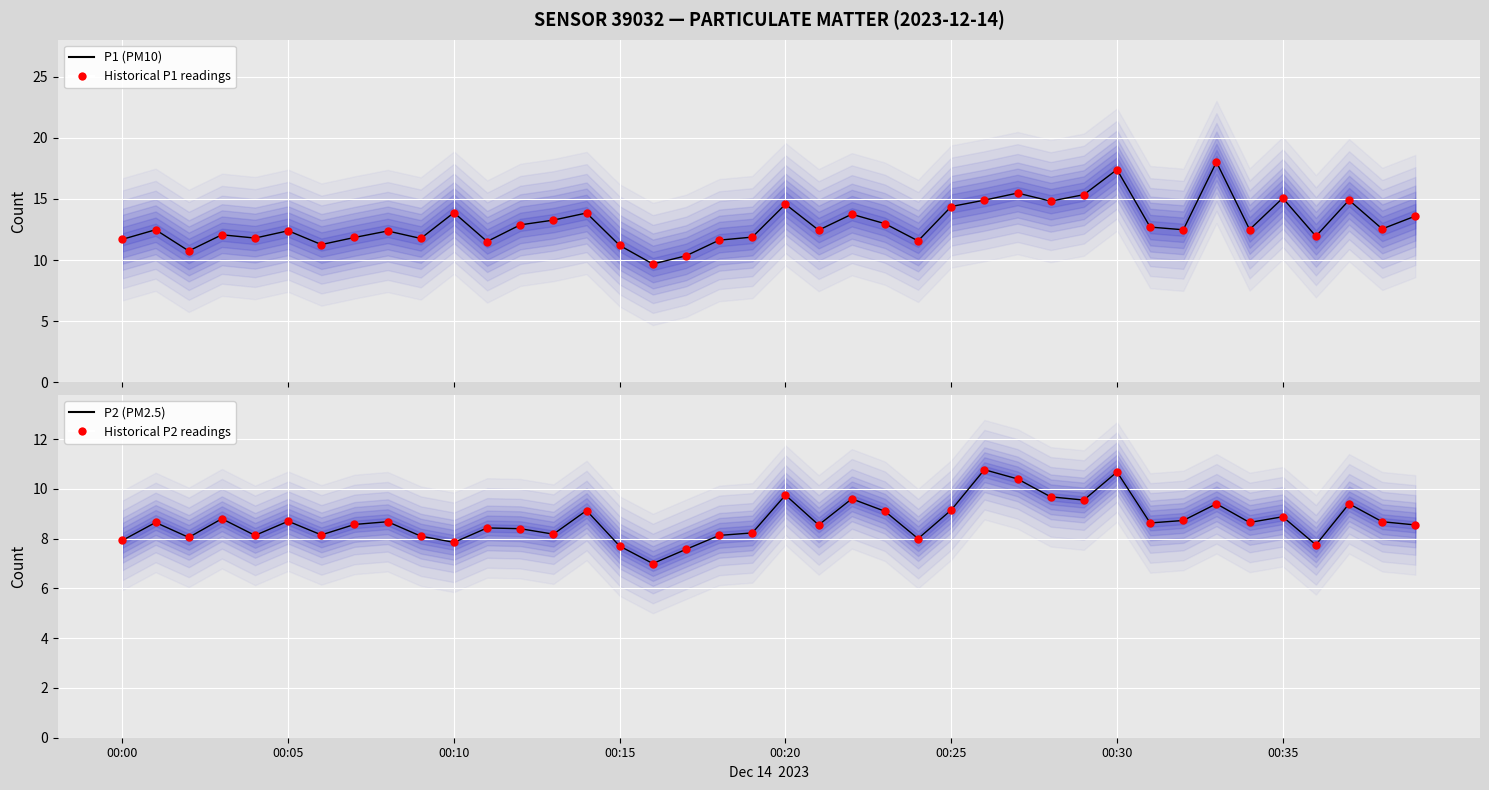

Which series reaches the minimum Y coordinate?

P2 (PM2.5)